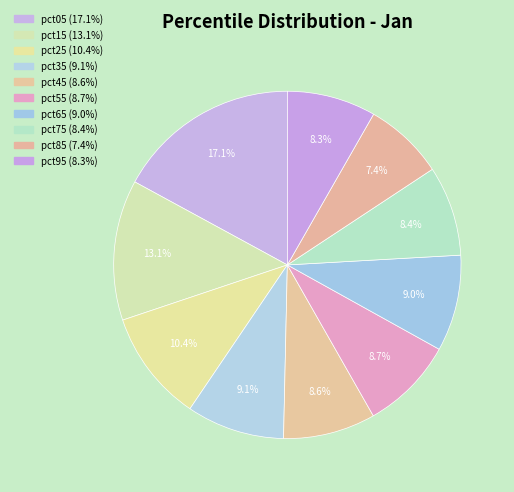

Between pct55 and pct85, which is larger?

pct55